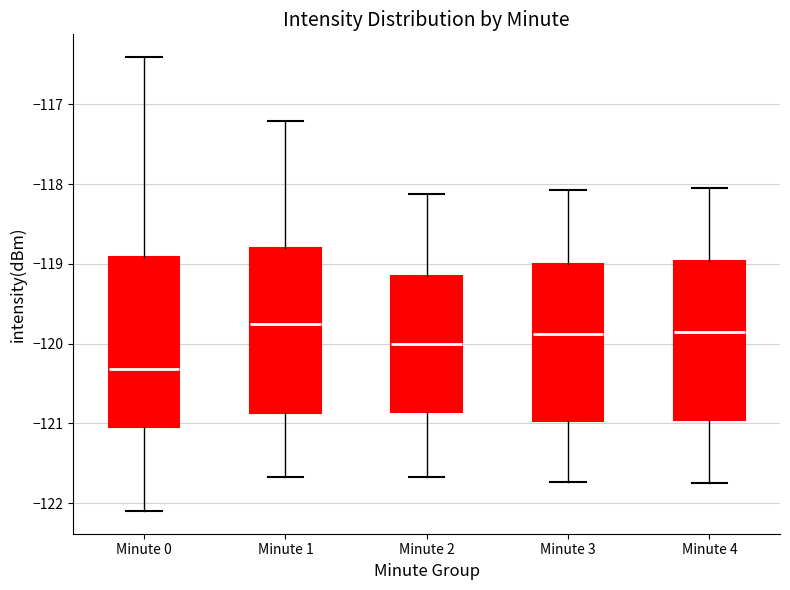

Reading left to right, read every box against the y-axis: the position of its median line, the range the box covers, and the ends of its whiskers. The values are not printed on the chart, so give them approximately, as read against the axis.

Minute 0: median -120.3, box -121.0 to -118.9, whiskers -122.1 to -116.4
Minute 1: median -119.8, box -120.9 to -118.8, whiskers -121.7 to -117.2
Minute 2: median -120.0, box -120.9 to -119.1, whiskers -121.7 to -118.1
Minute 3: median -119.9, box -121.0 to -119.0, whiskers -121.7 to -118.1
Minute 4: median -119.9, box -121.0 to -119.0, whiskers -121.7 to -118.0